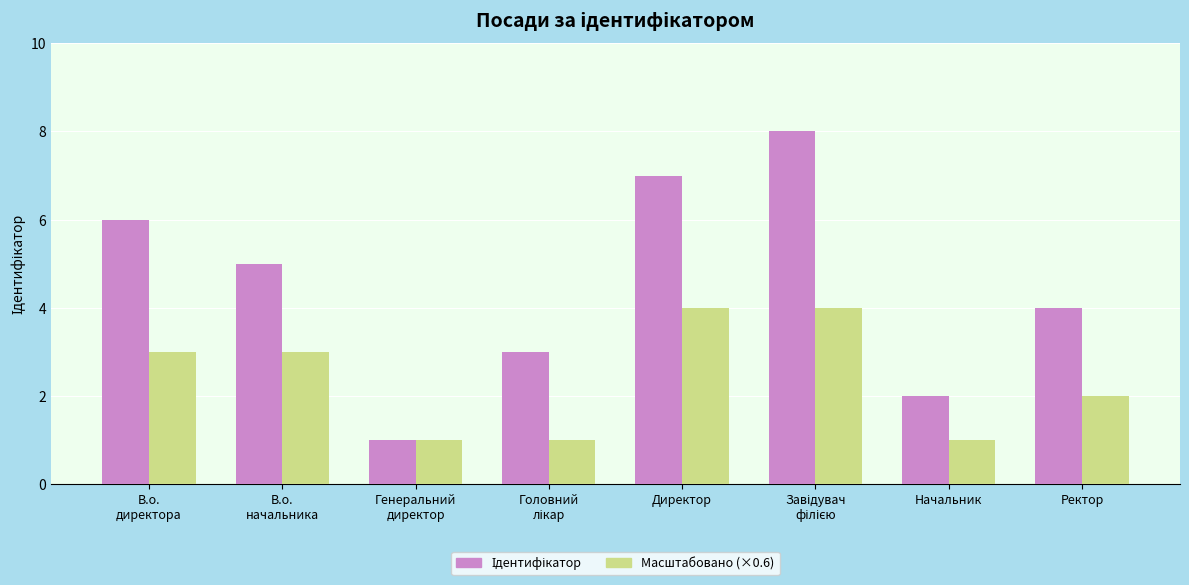

The Масштабовано (×0.6) series shows 7 at Директор. True or false?

False